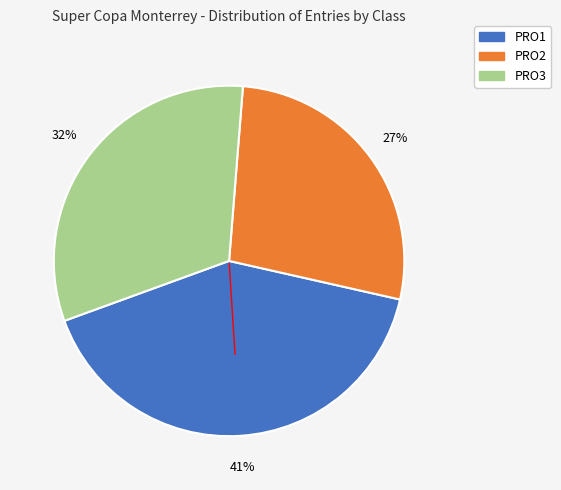

Which category has the biggest portion of the pie?

PRO1